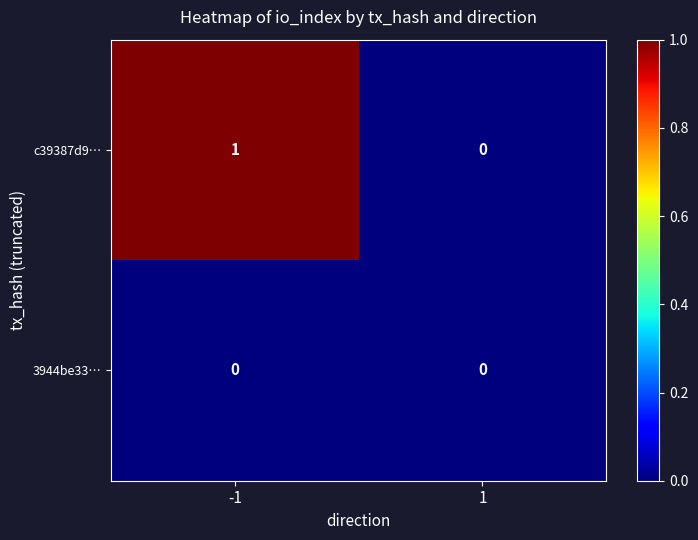

Is the value of c39387d9… at -1 greater than the value of 3944be33… at 1?

Yes